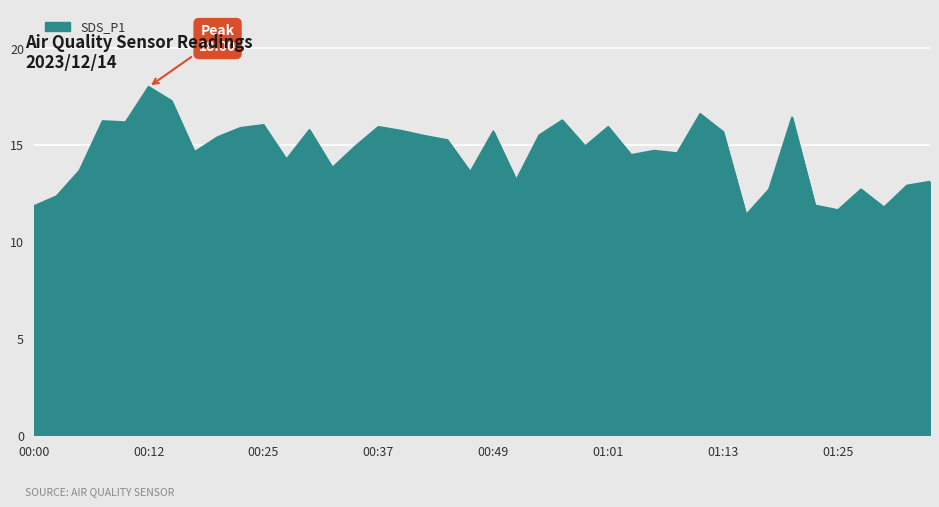

What is the smallest value displayed?

11.4